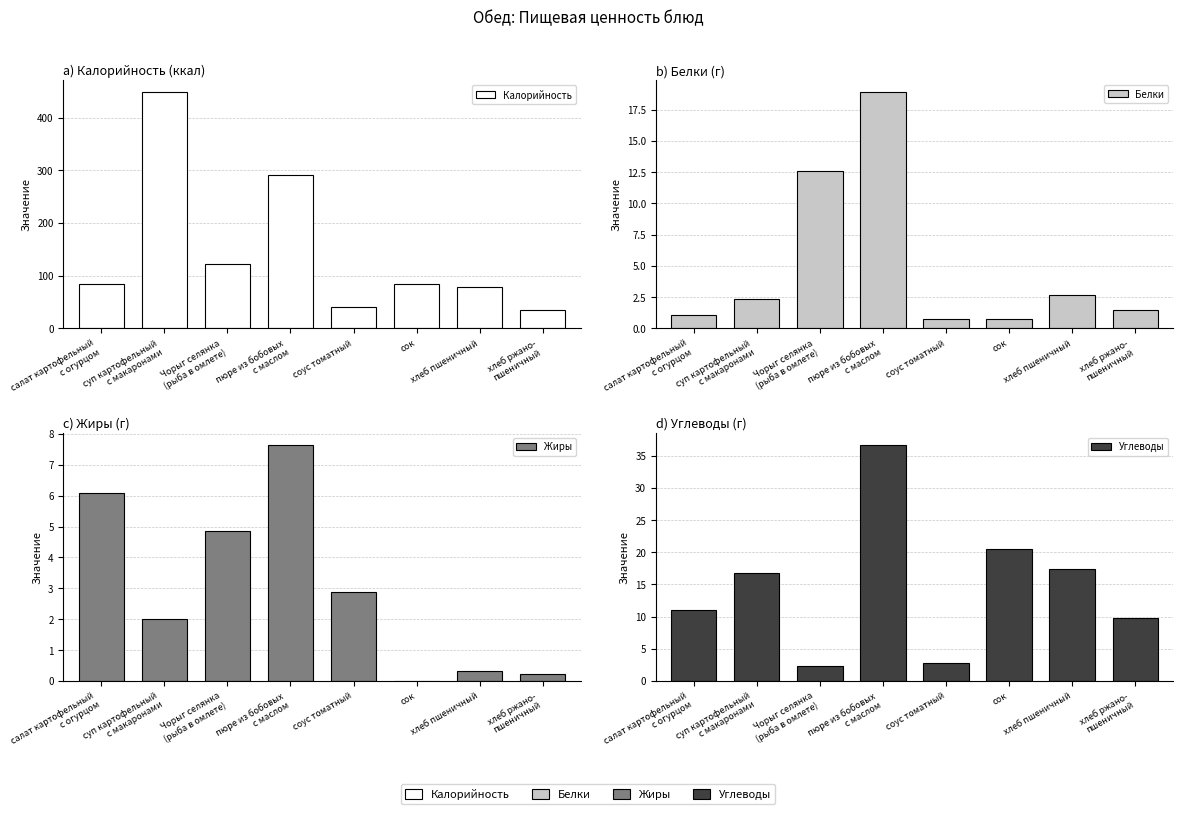

What is the difference between the maximum and second lowest values in the Калорийность series?

408.0